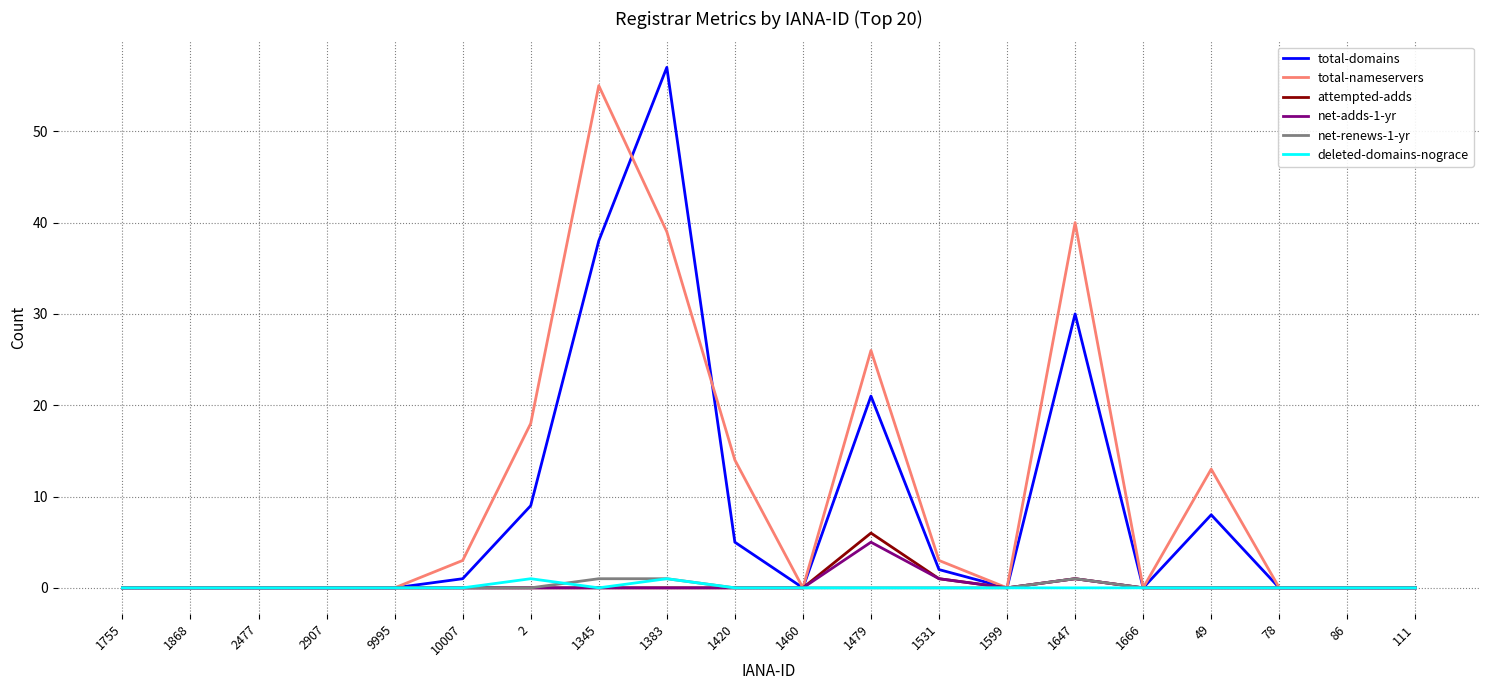

The value of net-renews-1-yr at 1666 is 0. True or false?

True